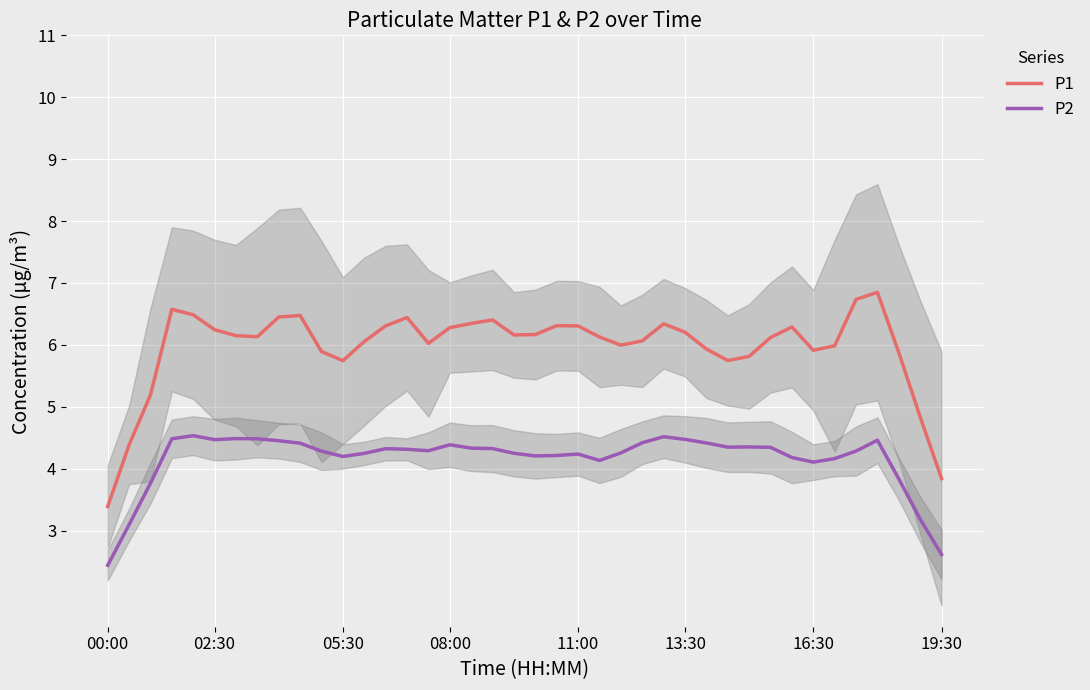

What is the difference between the highest and lowest values at 30?

1.5